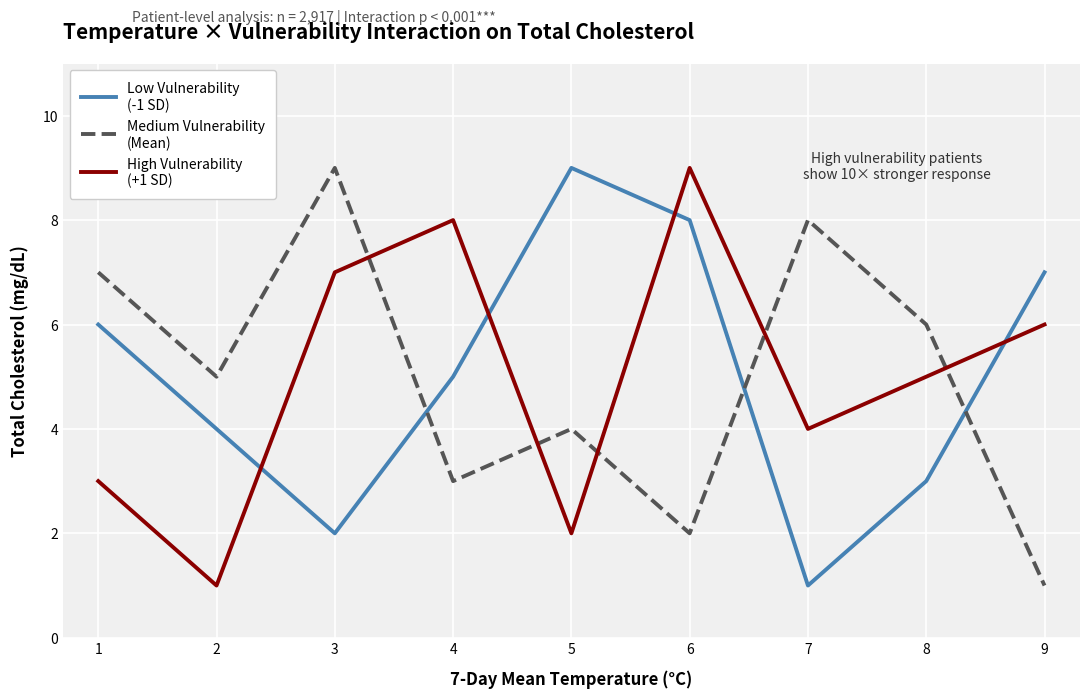

At which category is the sum across all series the highest?

6